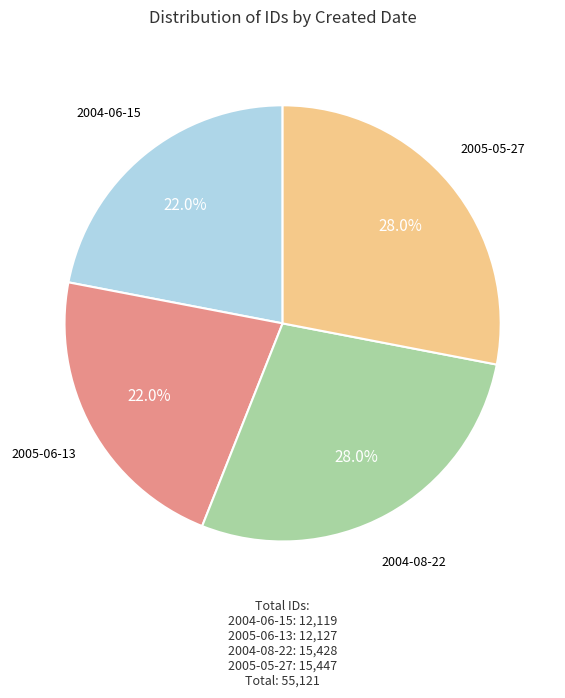

What percentage is the 2004-08-22 slice, to the nearest percent?

28%